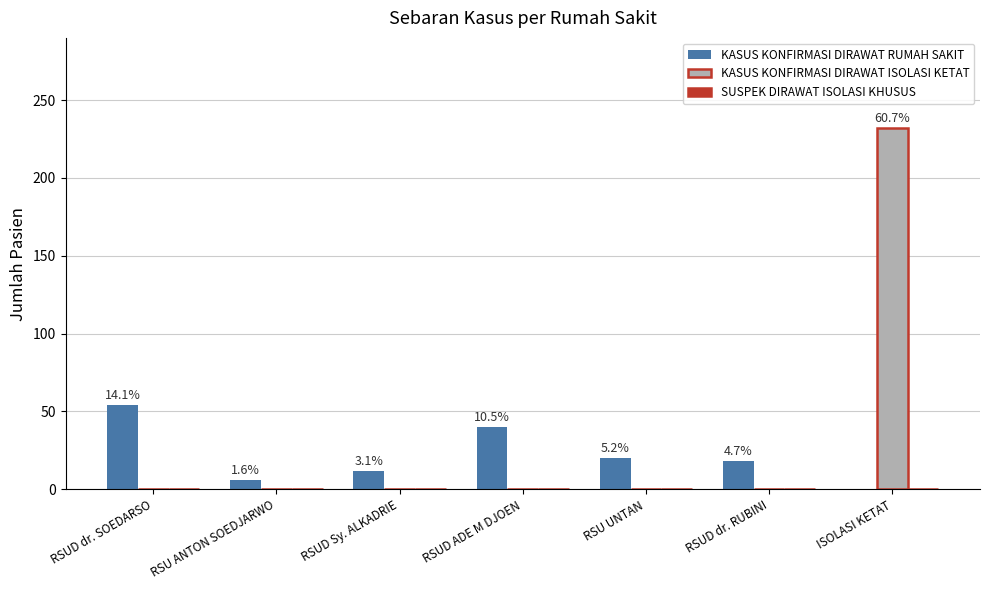

Which series changed the most between RSUD ADE M DJOEN and RSU UNTAN?

KASUS KONFIRMASI DIRAWAT RUMAH SAKIT